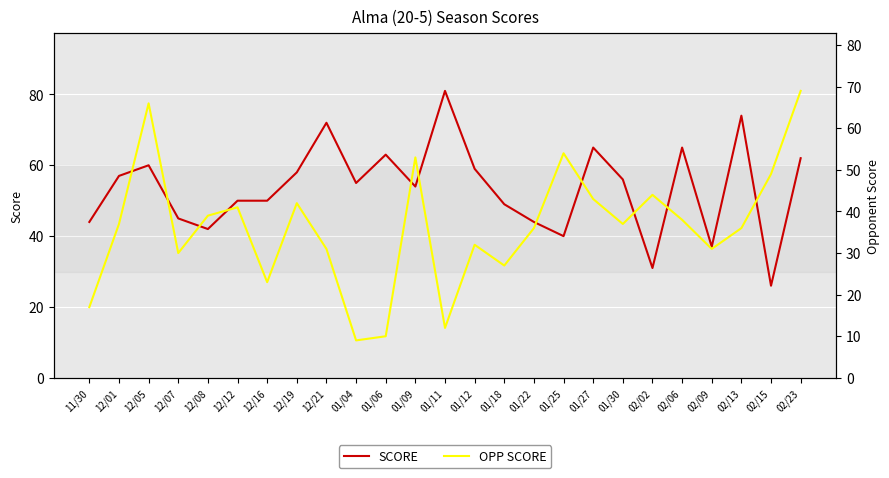

What position from the right is 02/09?

4